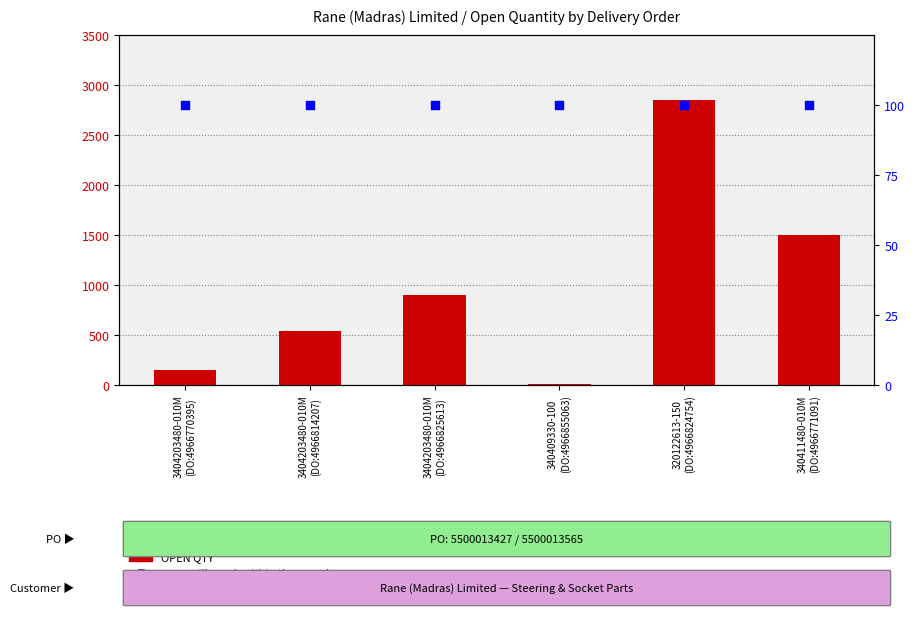

At which category is the sum across all series the highest?

320122613-150
(DO:4966824754)